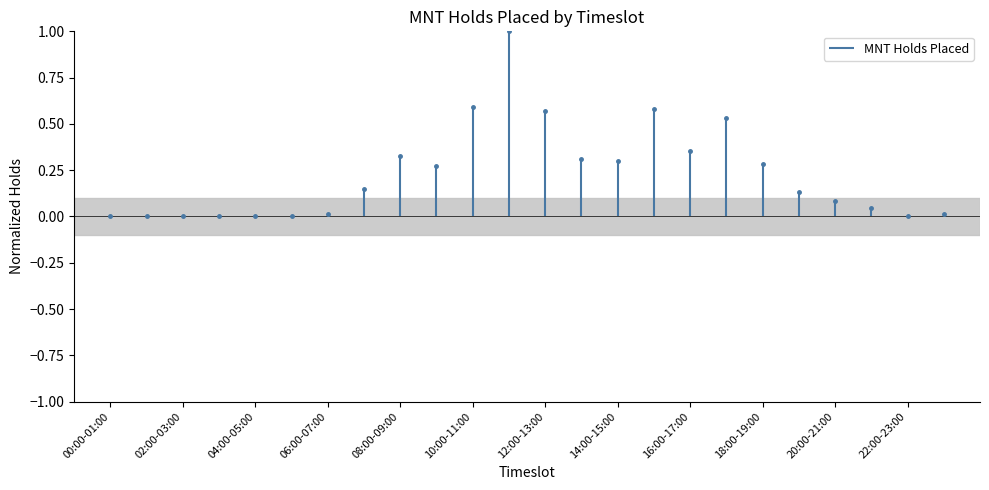

What is the sum of the values at 11:00-12:00 and 04:00-05:00?

1.0